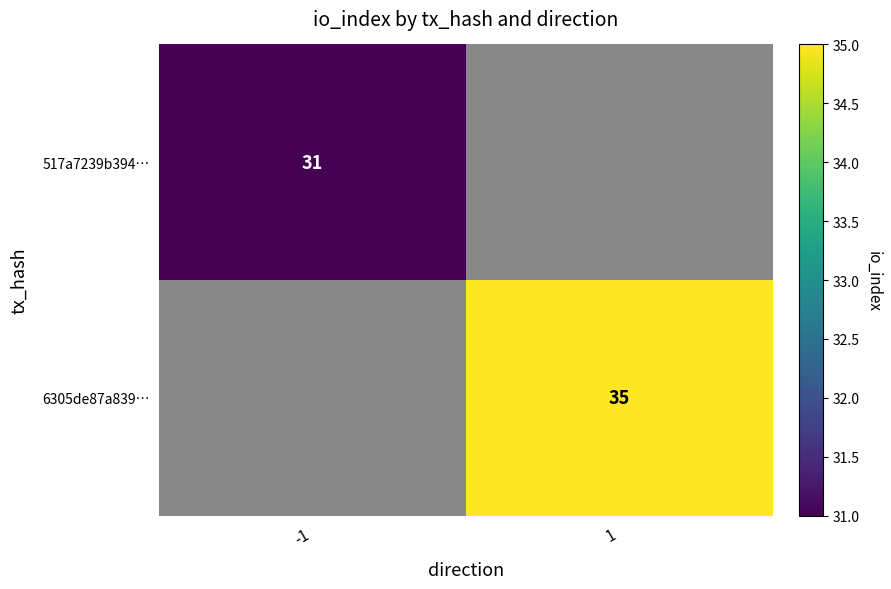

The 6305de87a839… series shows 47.8 at 1. True or false?

False